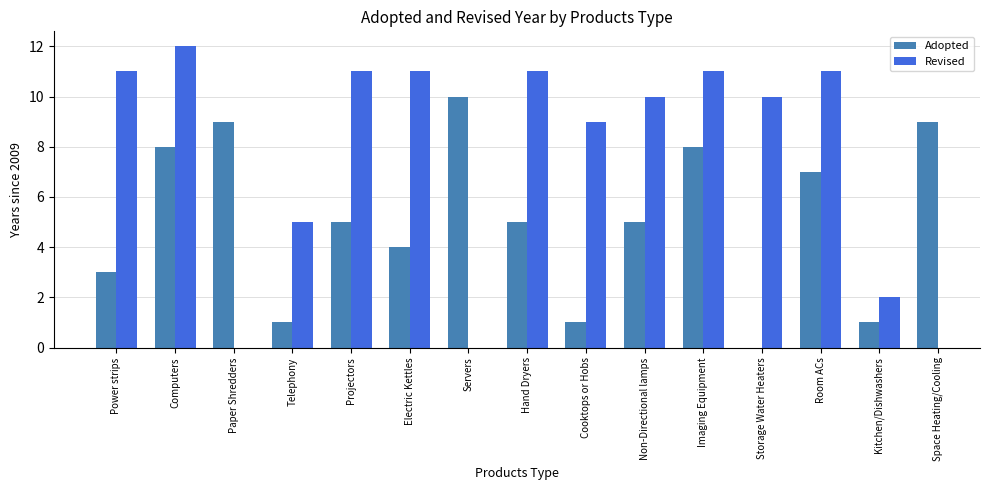

True or false: Adopted has a value of 9 at Space Heating/Cooling.

True